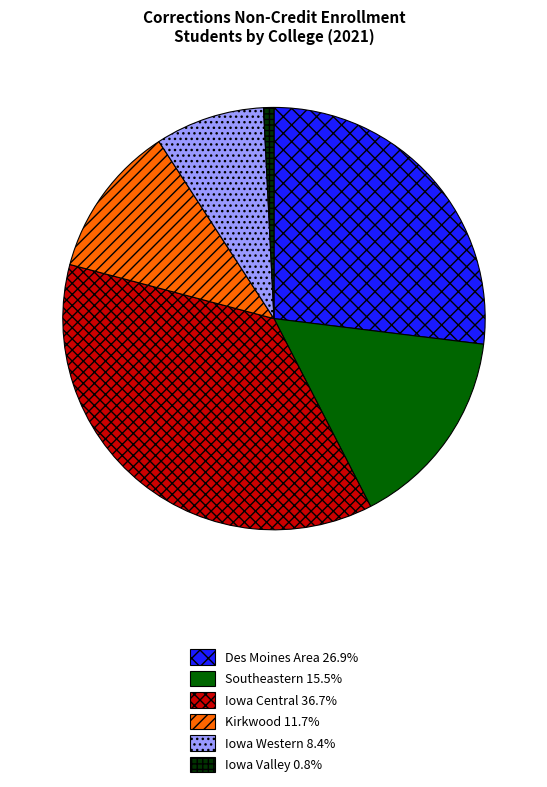

Does any single category account for the majority?

No